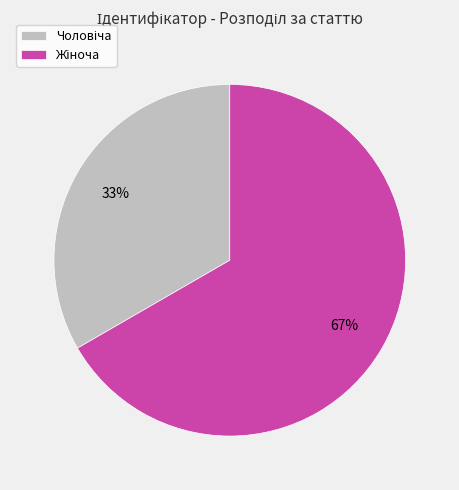

Does any single category account for the majority?

Yes